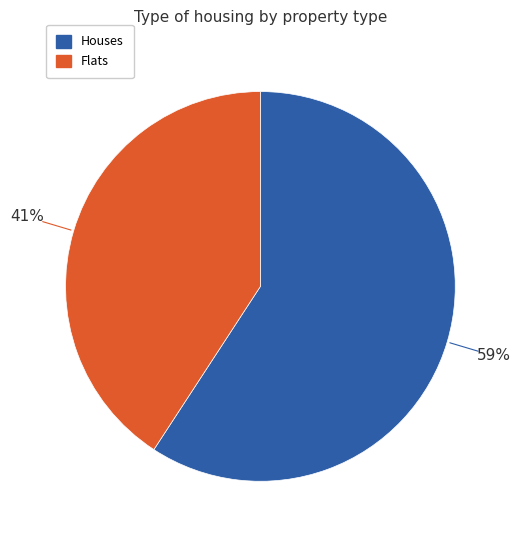

To the nearest percent, what is the average slice percentage?

50%